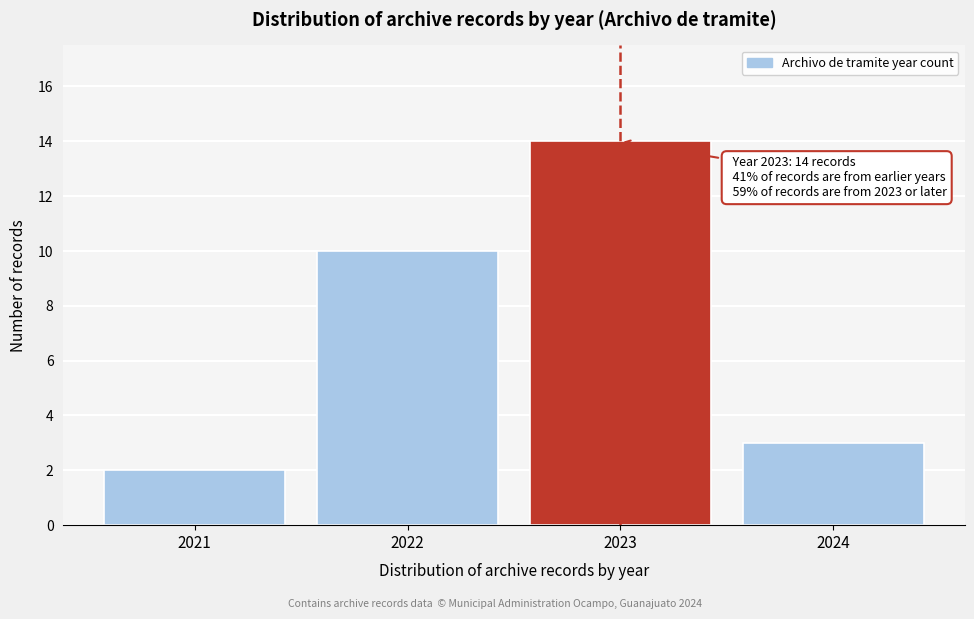

Reading right to left, list all the values displayed in this chart.

2024=3	2023=14	2022=10	2021=2